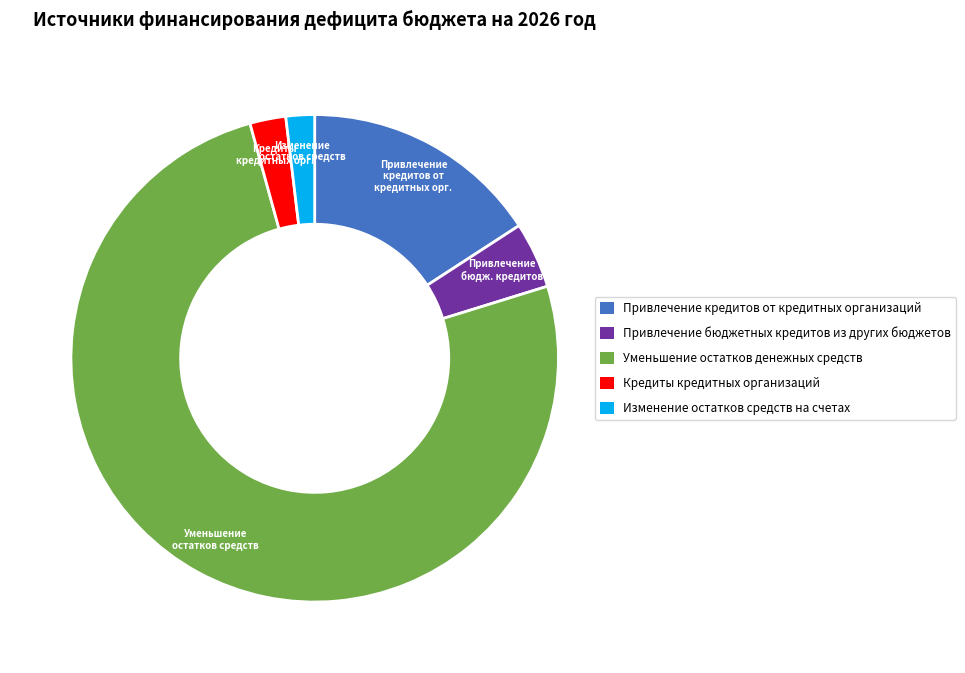

Approximately how many times larger is the value at Уменьшение остатков денежных средств compared to Привлечение бюджетных кредитов из других бюджетов?

17.2